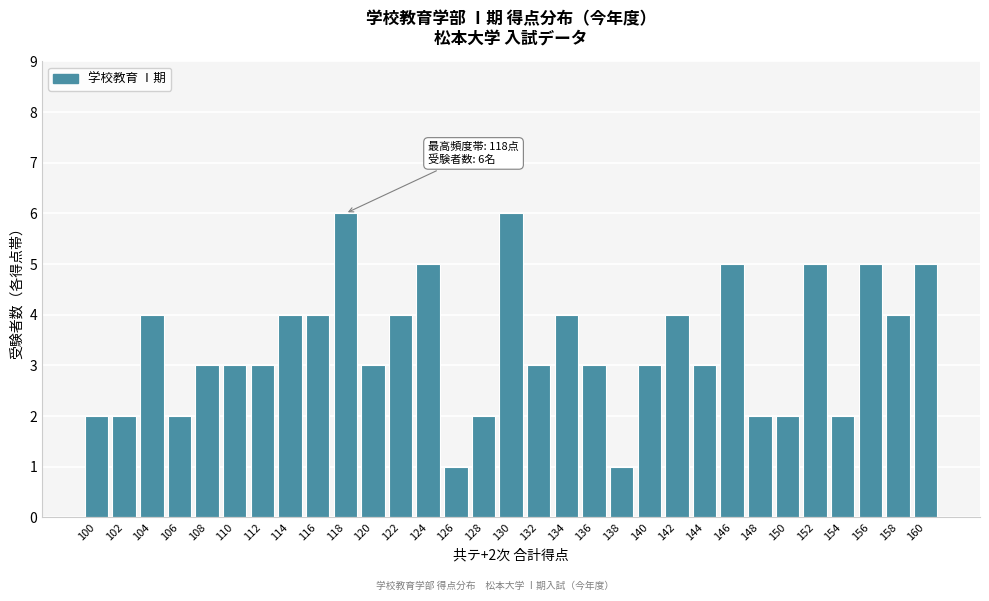

What is the greatest value displayed?

6